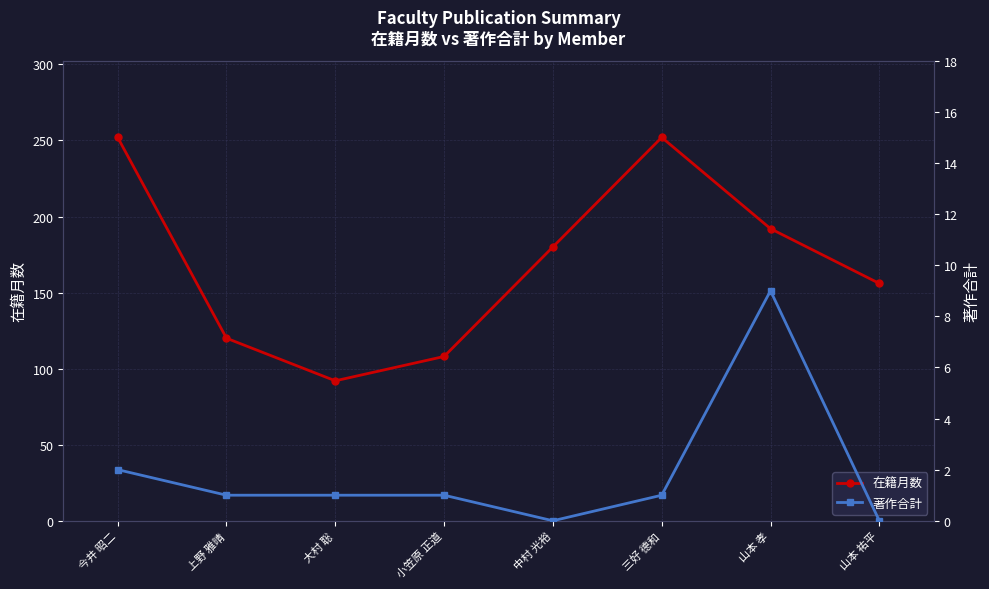

Where is the first local maximum for 著作合計?

山本 孝